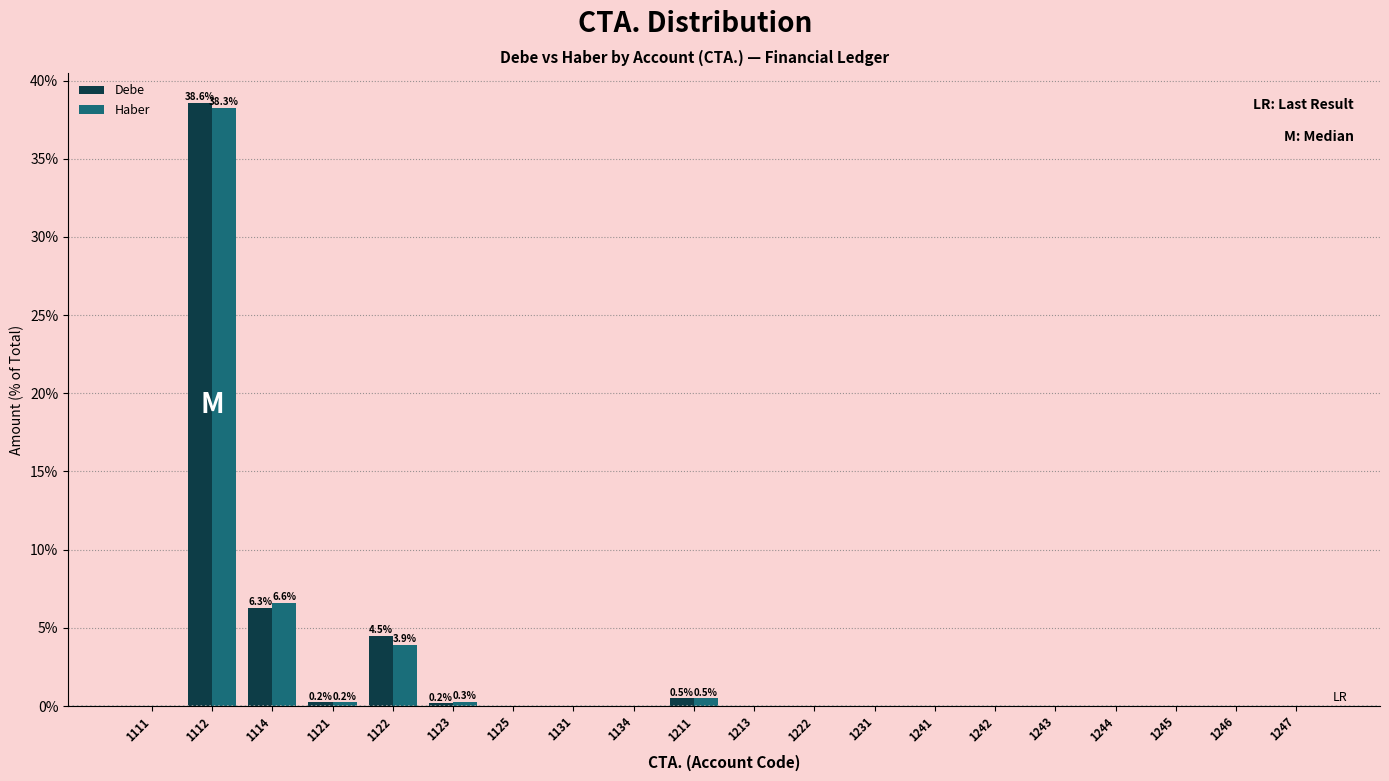

The value of Haber at 1131 is 0.0. True or false?

True